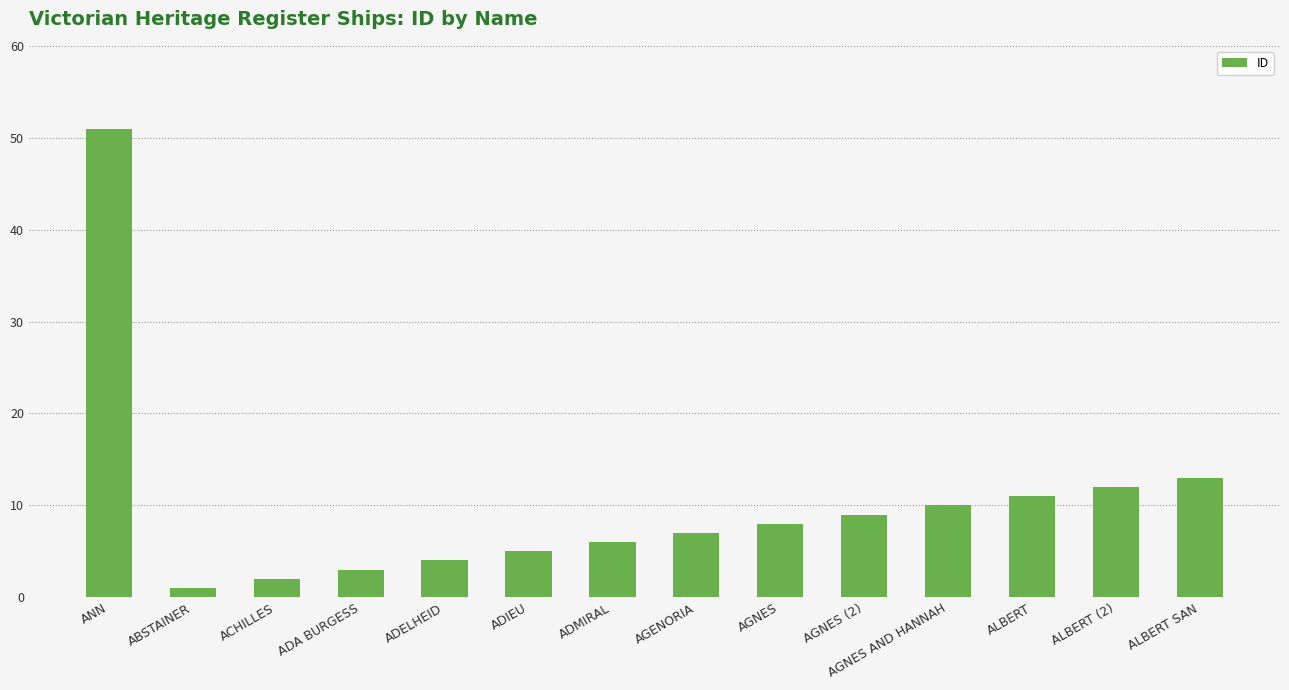

Reading right to left, list all the values displayed in this chart.

13	12	11	10	9	8	7	6	5	4	3	2	1	51